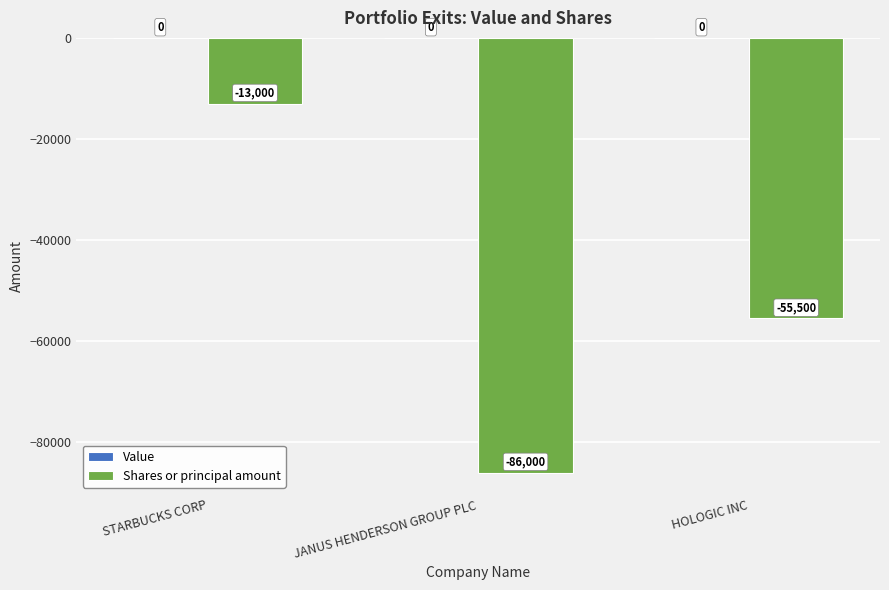

Is it true that the value at HOLOGIC INC is -87473?

False